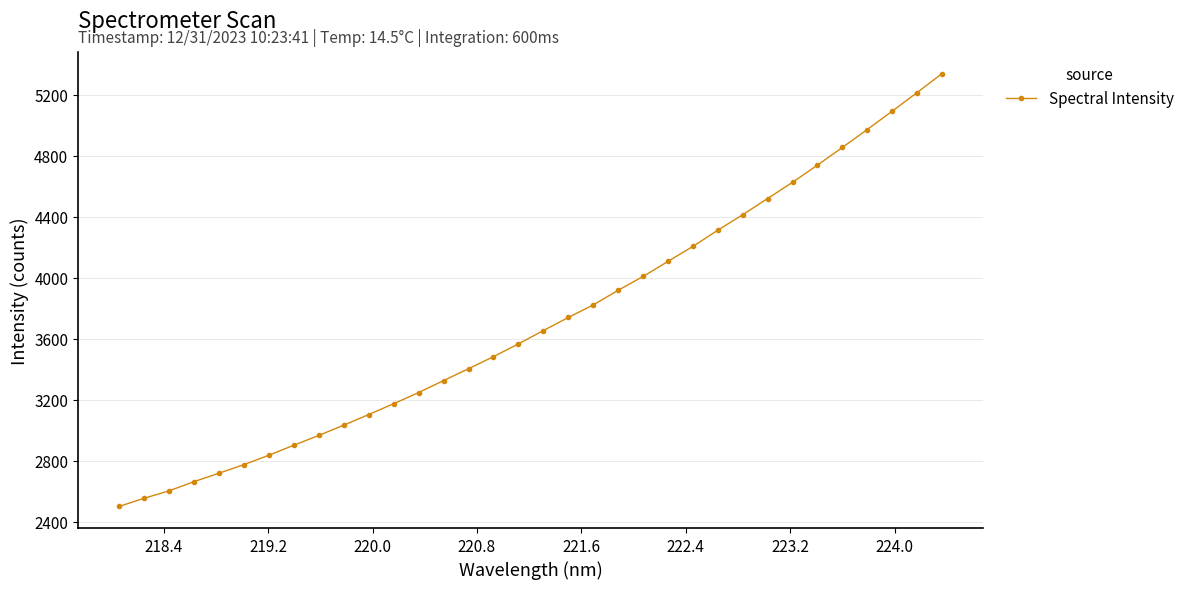

What is the sum of all values?

126377.6